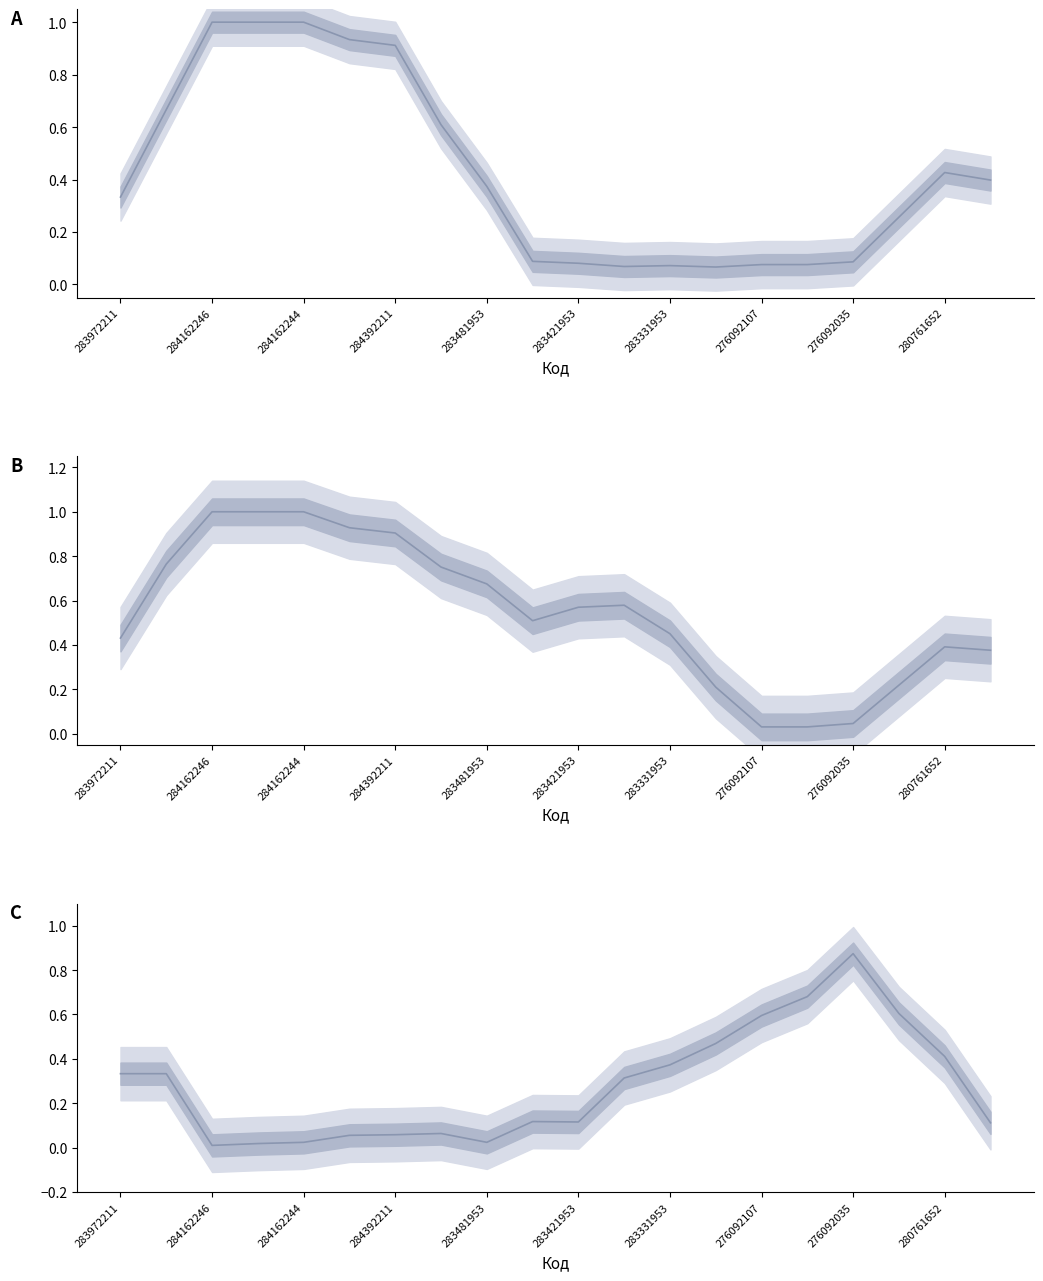

Does the chart have visible grid lines?

No